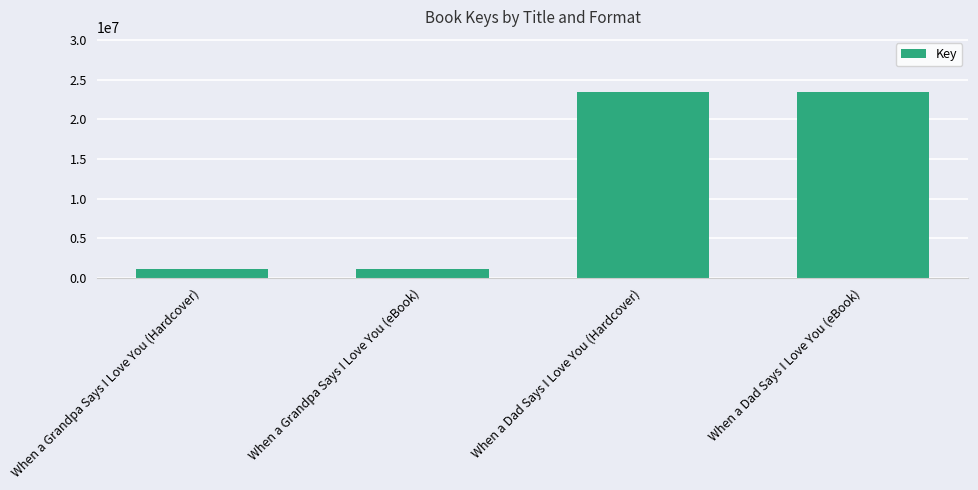

What is the minimum value shown in the chart?

1088279